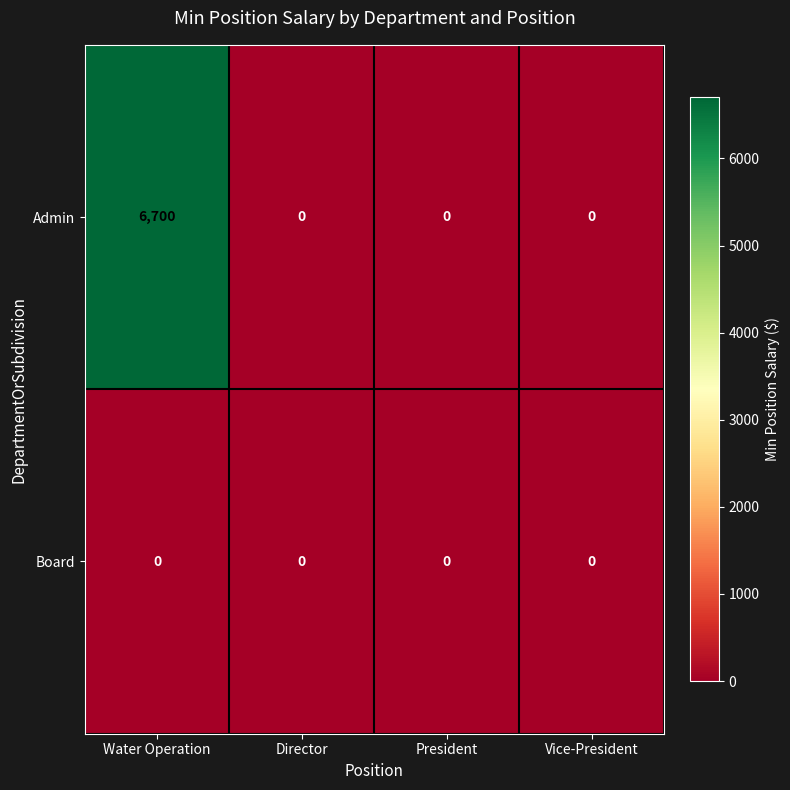

The value of Admin at Vice-President is 0. True or false?

True